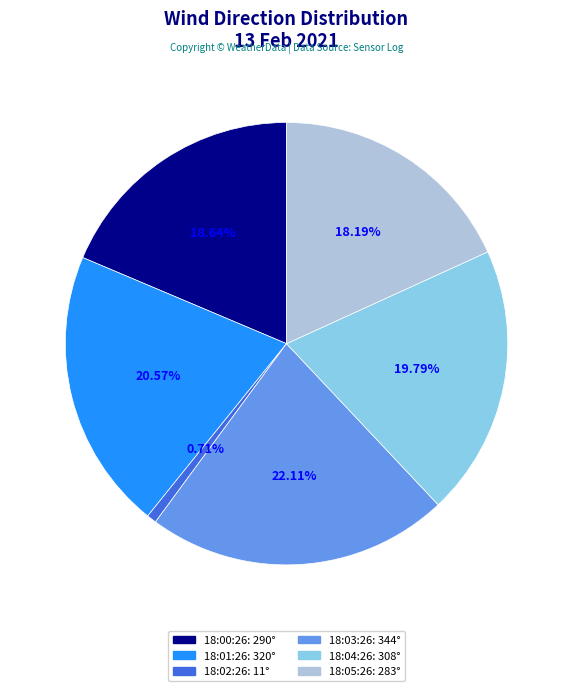

Is the sum of 18:01:26 and 18:05:26 greater than half?

No